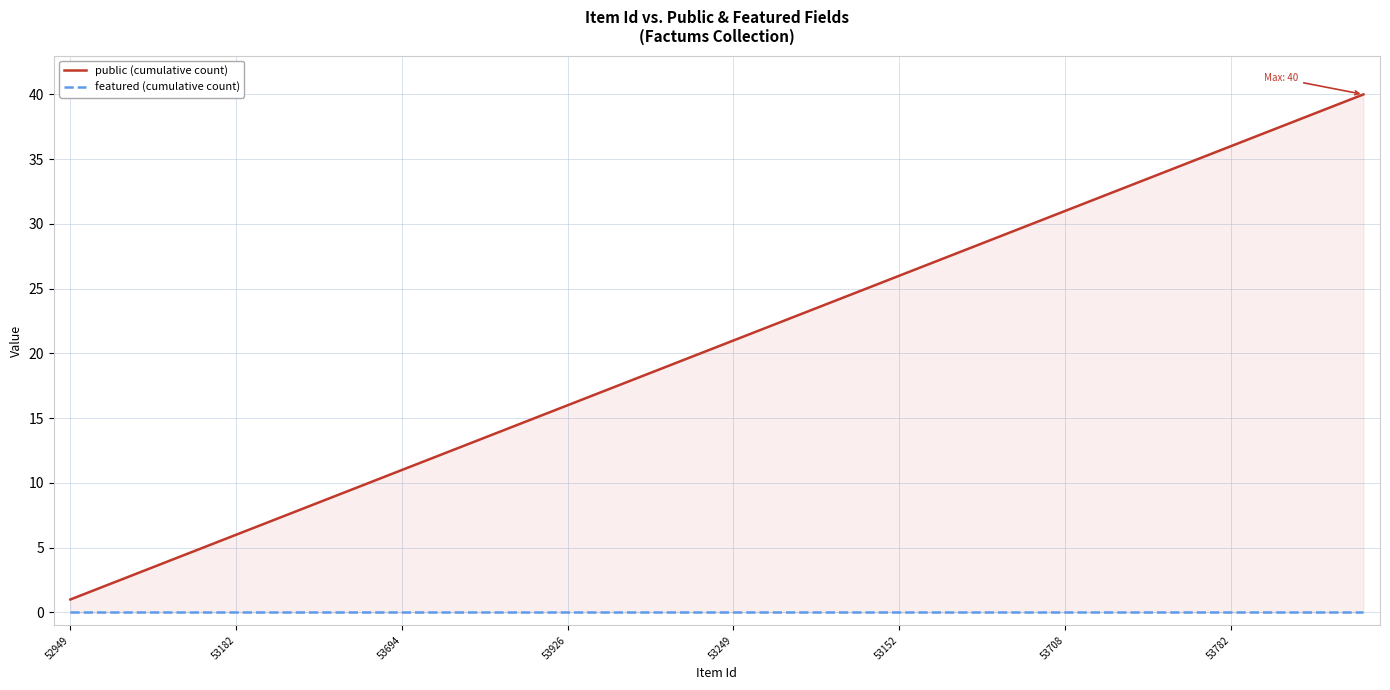

What is the label of the 7th point from the left?

53708